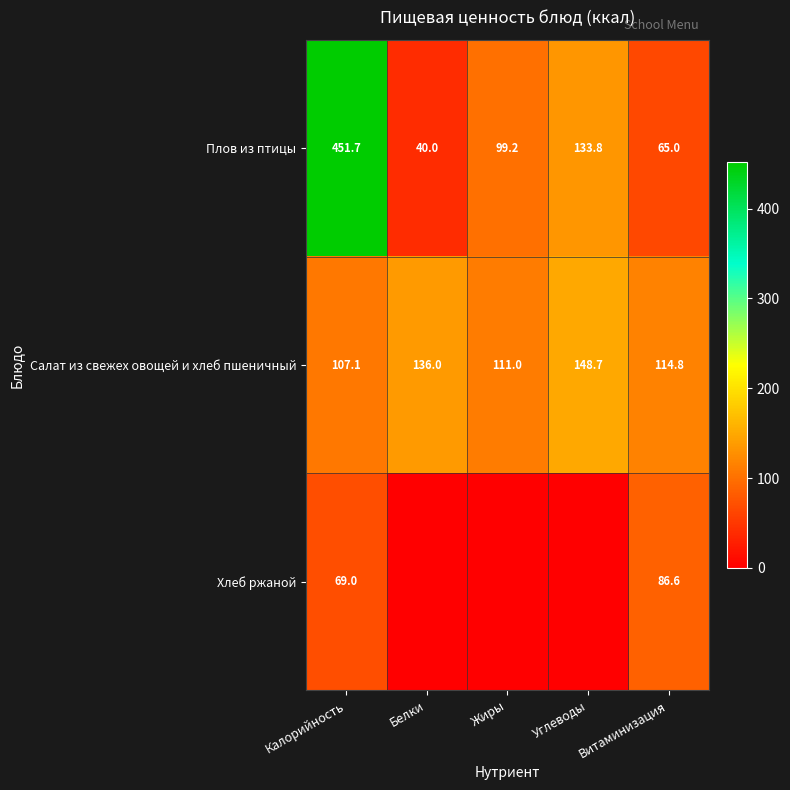

Between Витаминизация and Жиры, which is larger?

Жиры